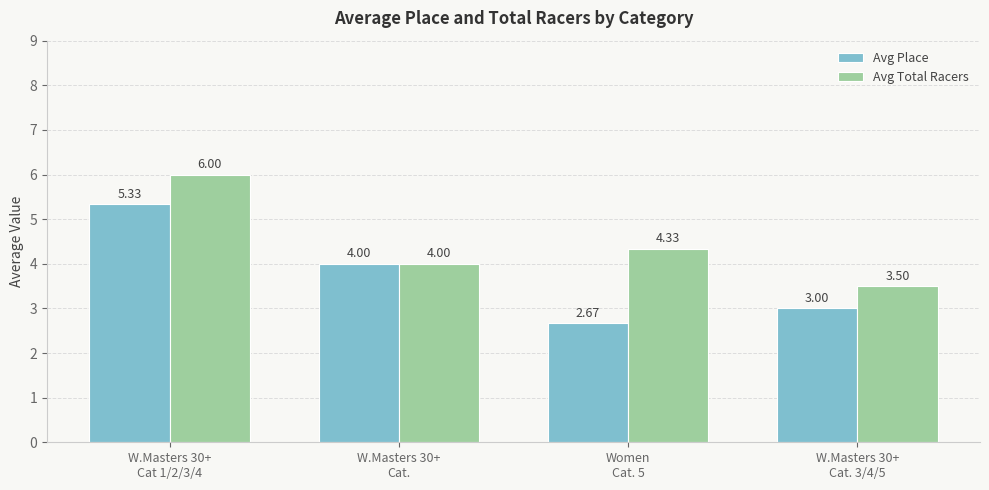

What is the average value of the Avg Place series?

3.8